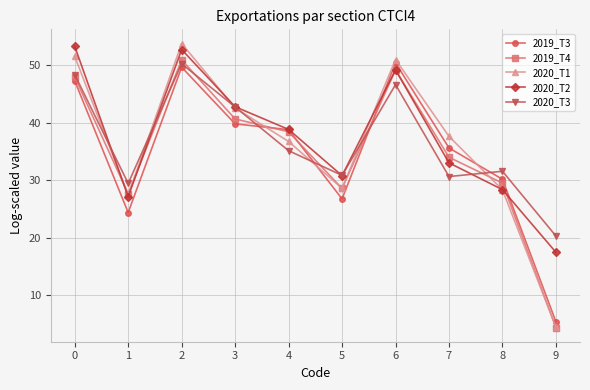

True or false: 2019_T3 and 2020_T1 intersect in this chart.

True